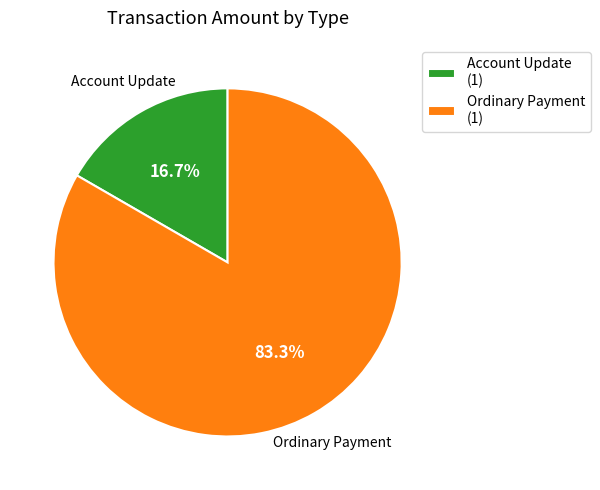

Which slice is the smallest?

Account Update